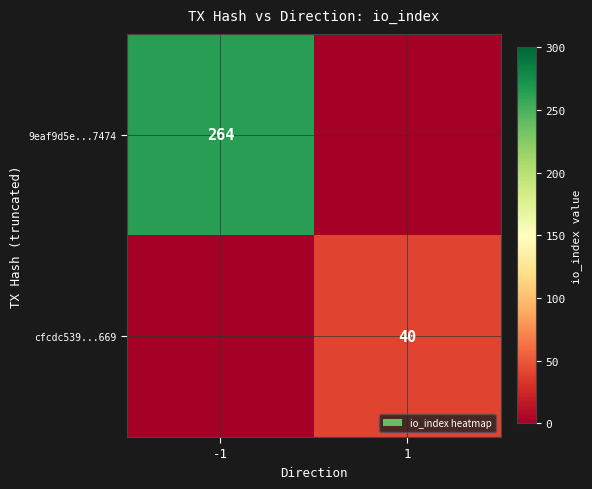

Count the number of categories in the chart.

2